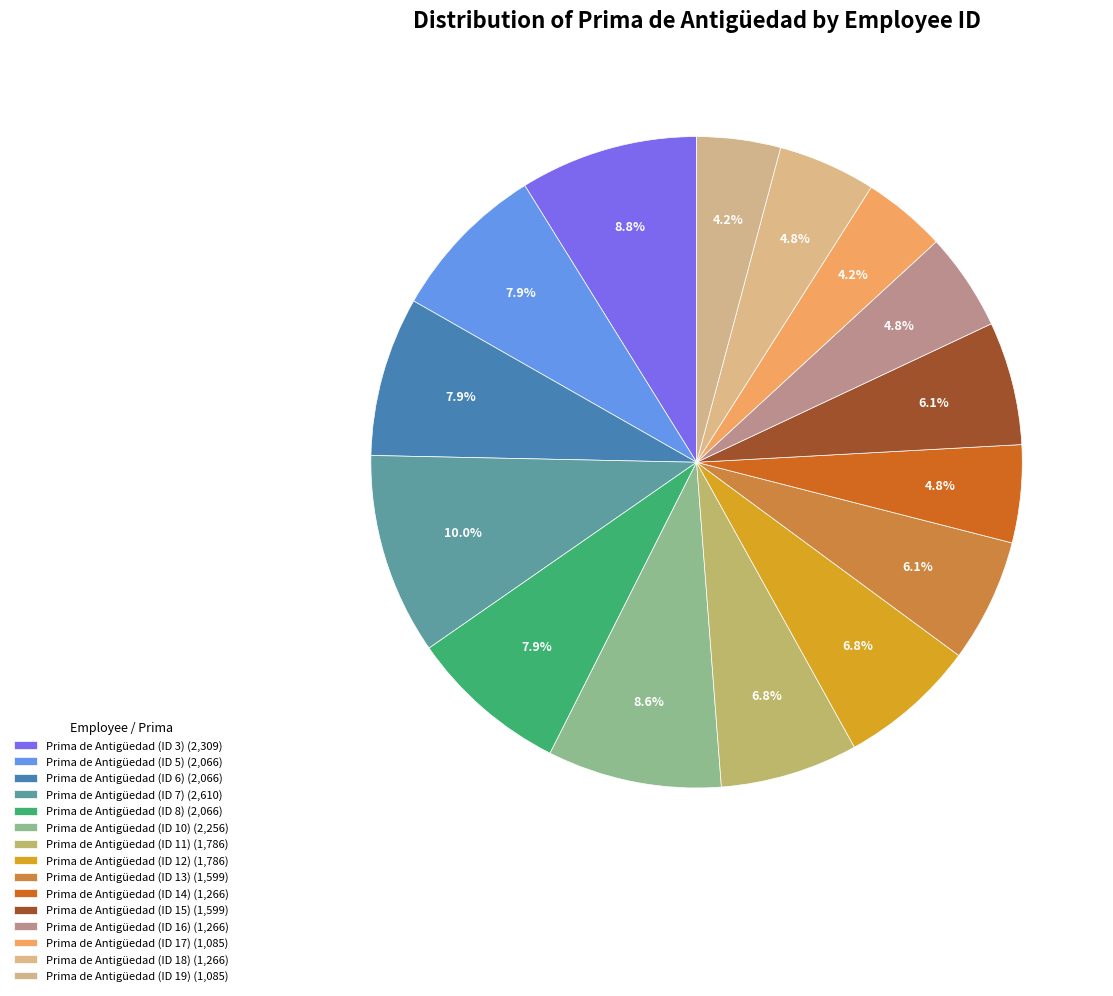

How many slices are in this pie chart?

15